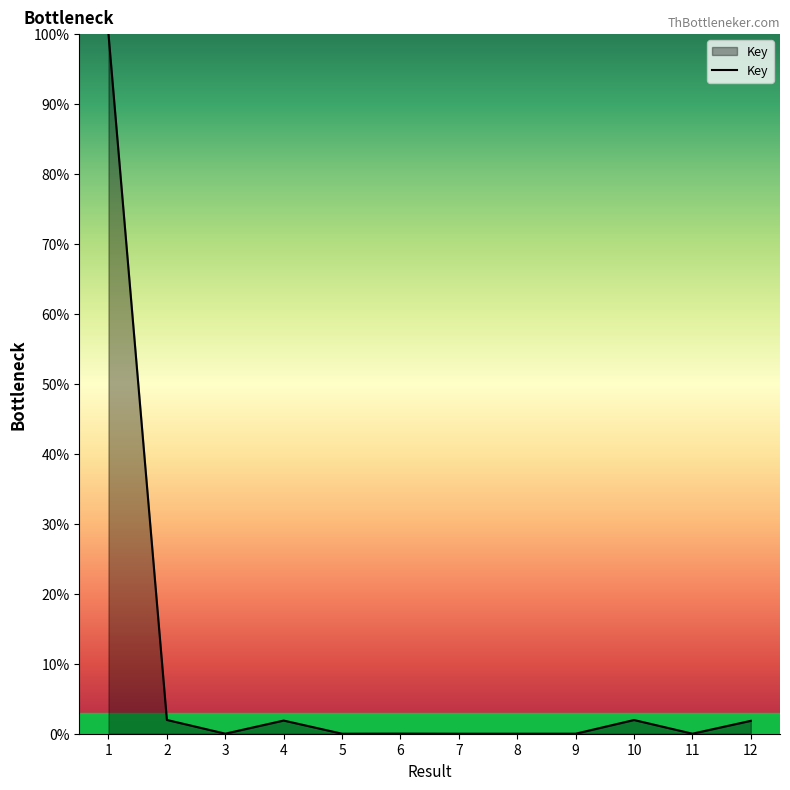

True or false: the data shows 0.0 at 3.

True